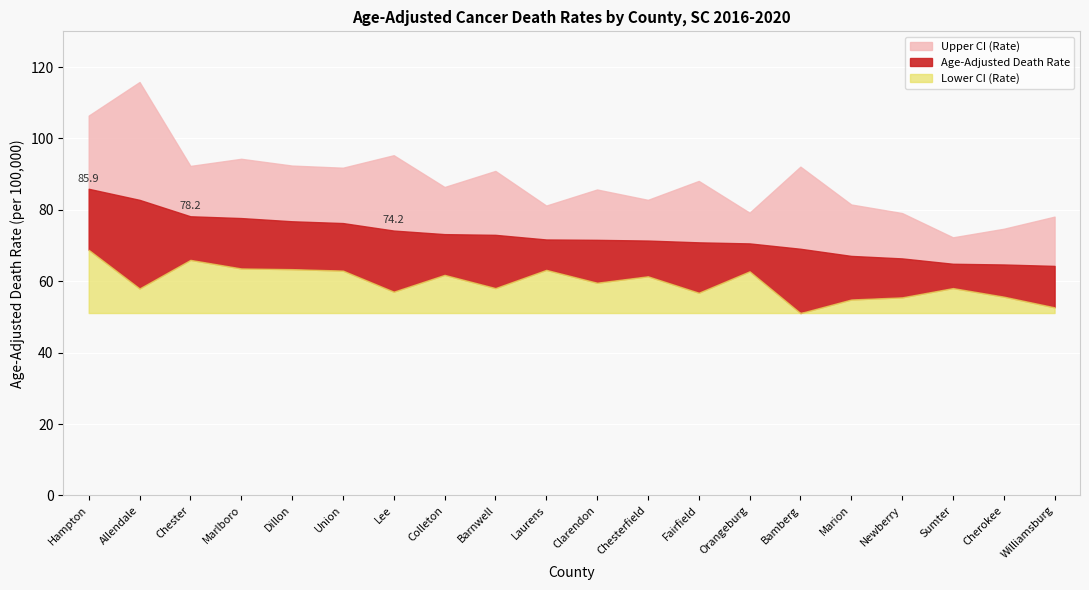

How many distinct data groups are displayed?

3